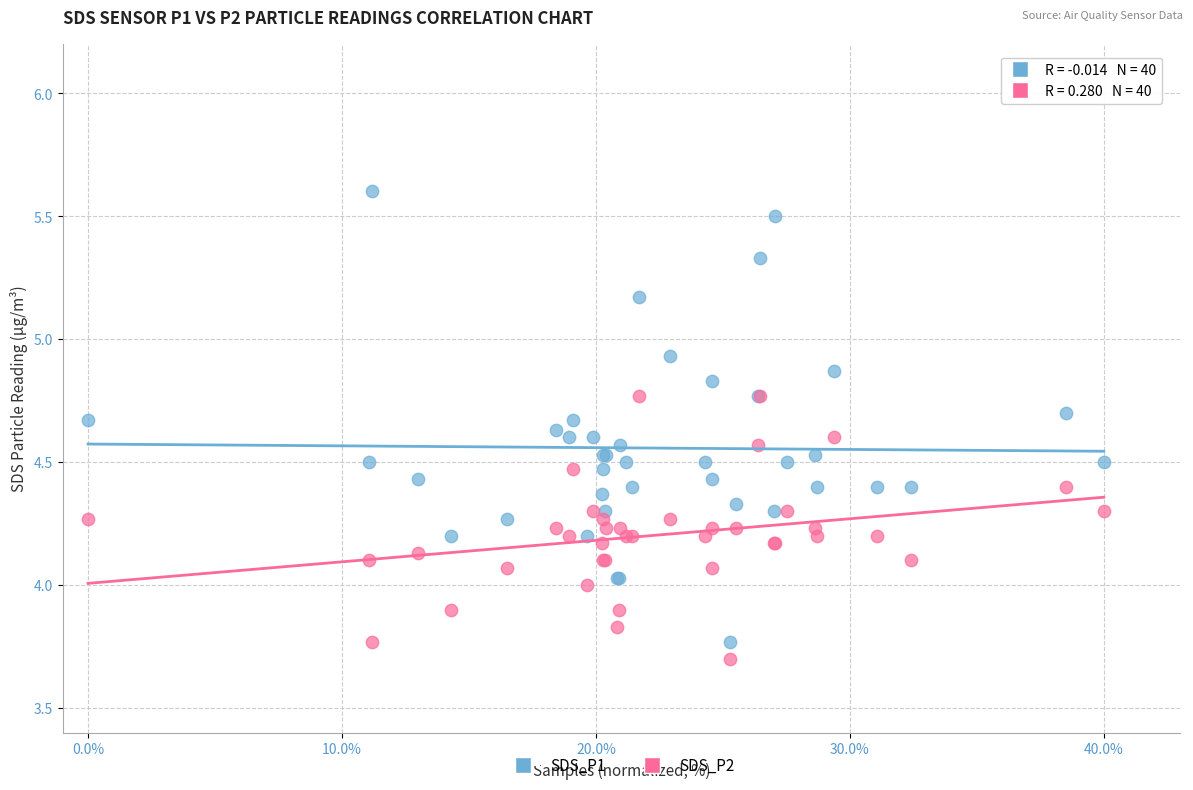

Which series contains the highest Y value?

SDS_P1